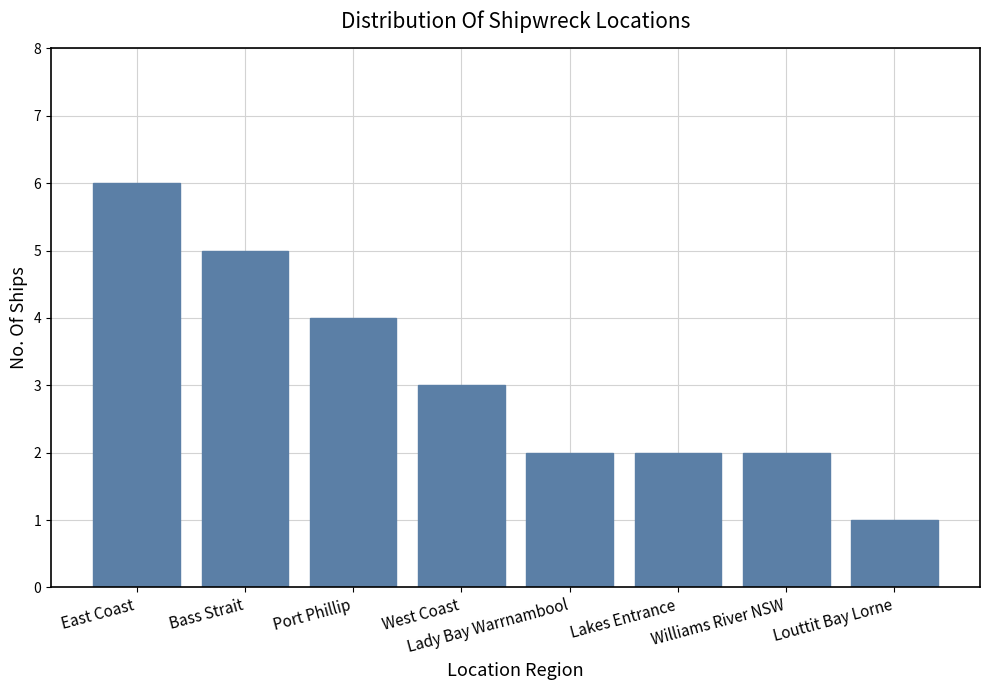

What is the label of the 1st bar from the left?

East Coast